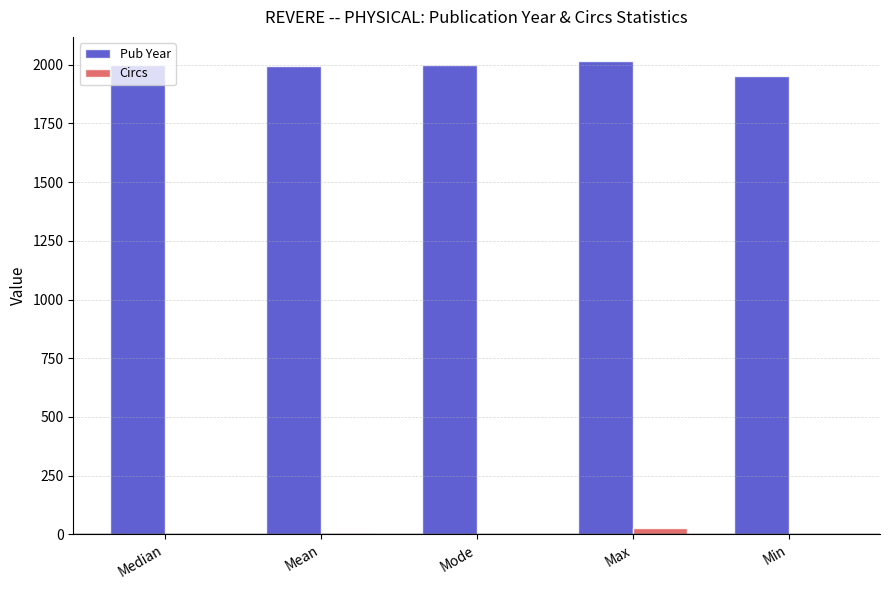

What is the sum of all Circs values?

33